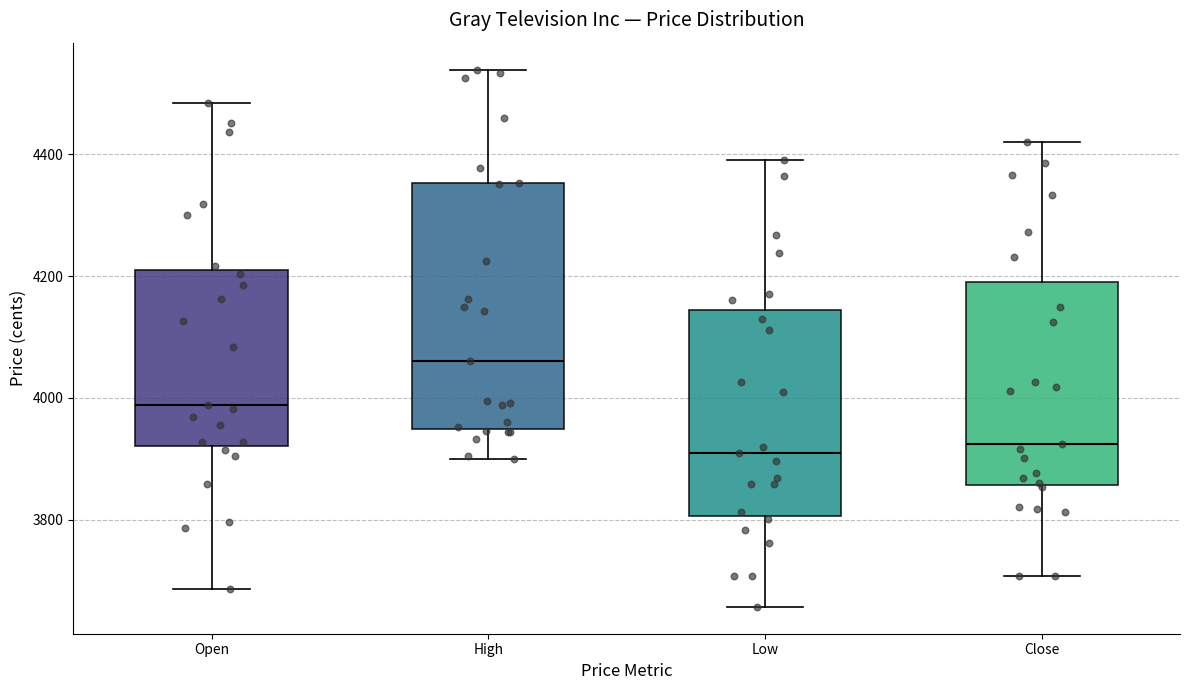

Where is the lower edge of the box for Close on the y-axis? The values are not printed on the chart, so give them approximately, as read against the axis.

3860